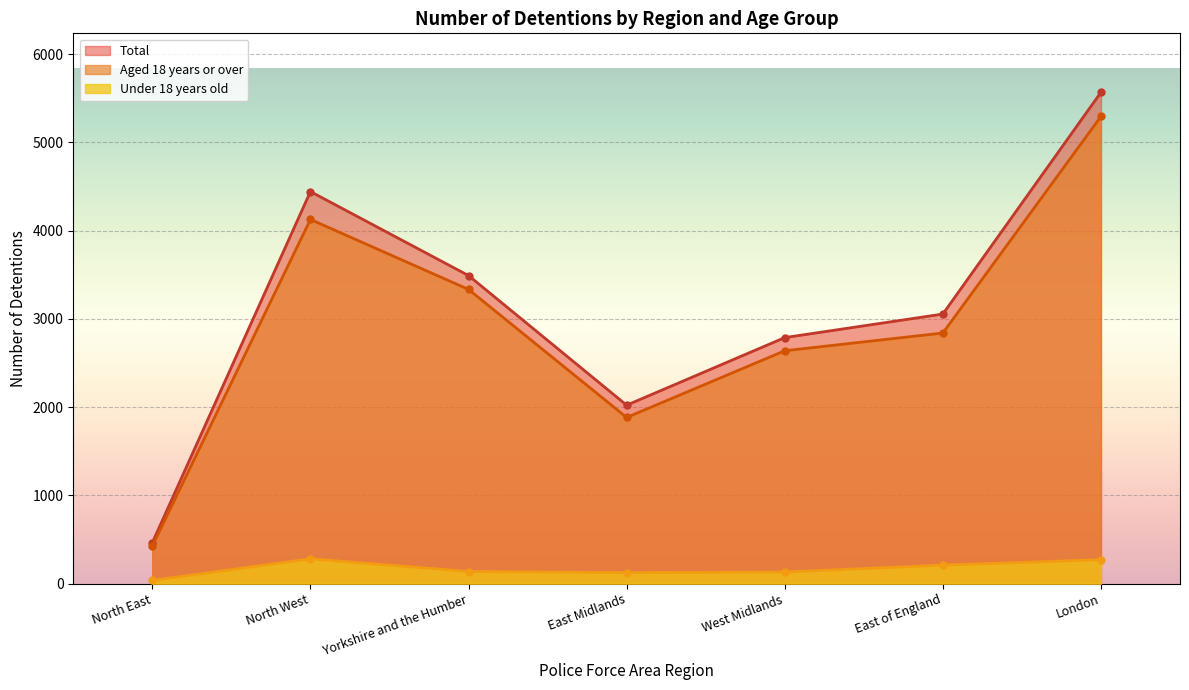

At which label is Total closest to 3016?

East of England